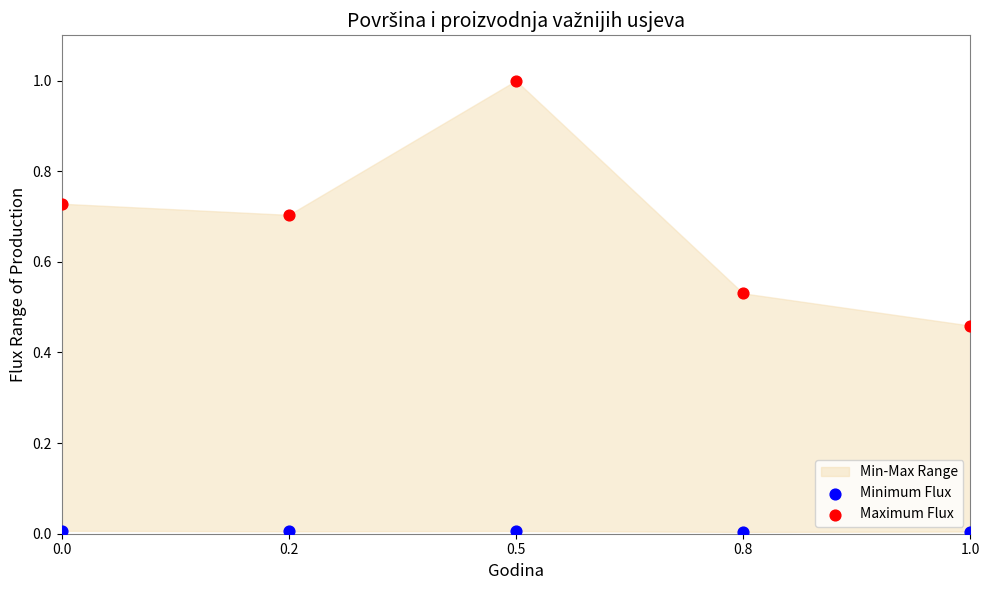

Across all data points, what is the average Y value?

0.3